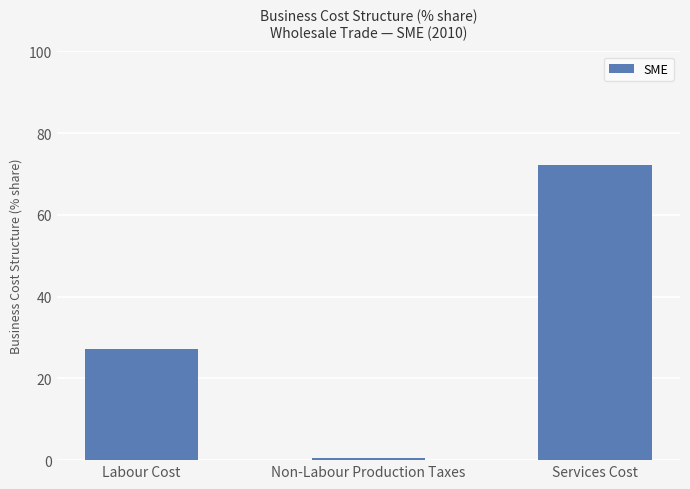

Reading left to right, transcribe all the data shown in this chart.

Labour Cost=27.1	Non-Labour Production Taxes=0.6	Services Cost=72.3